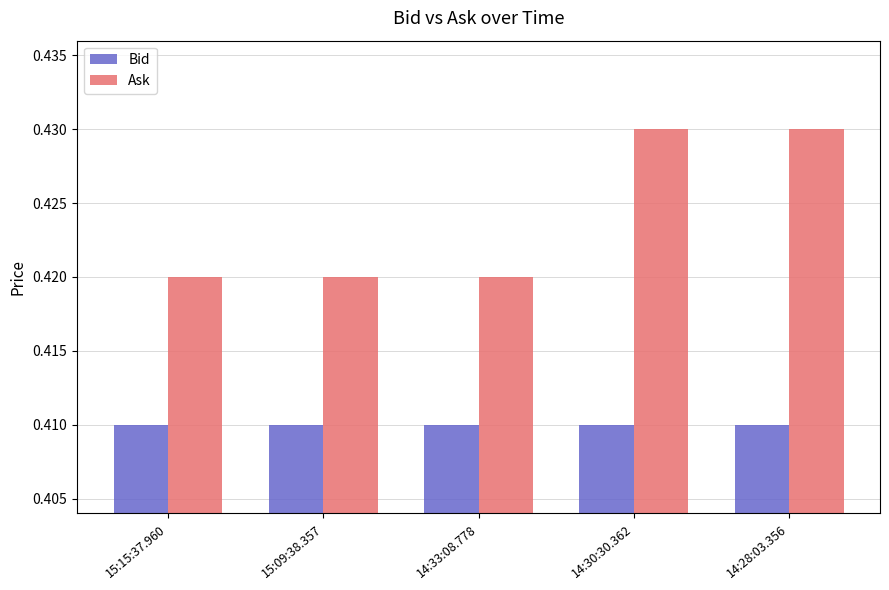

Is it true that Ask equals 0.2 at 14:30:30.362?

False